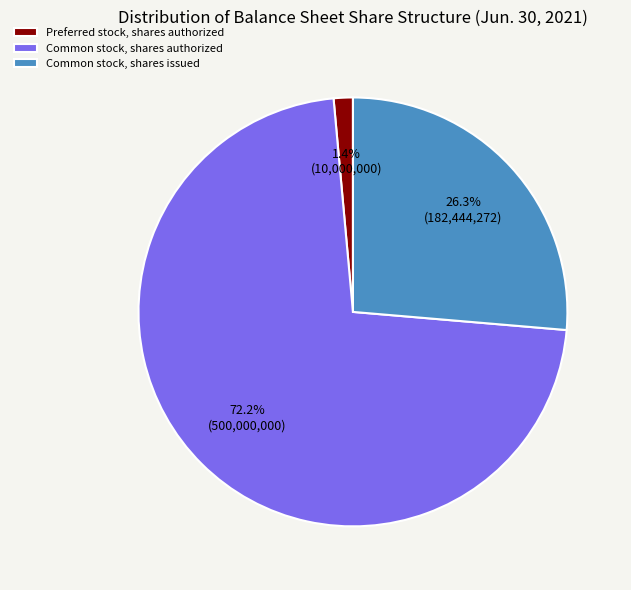

Count the number of slices in the pie.

3